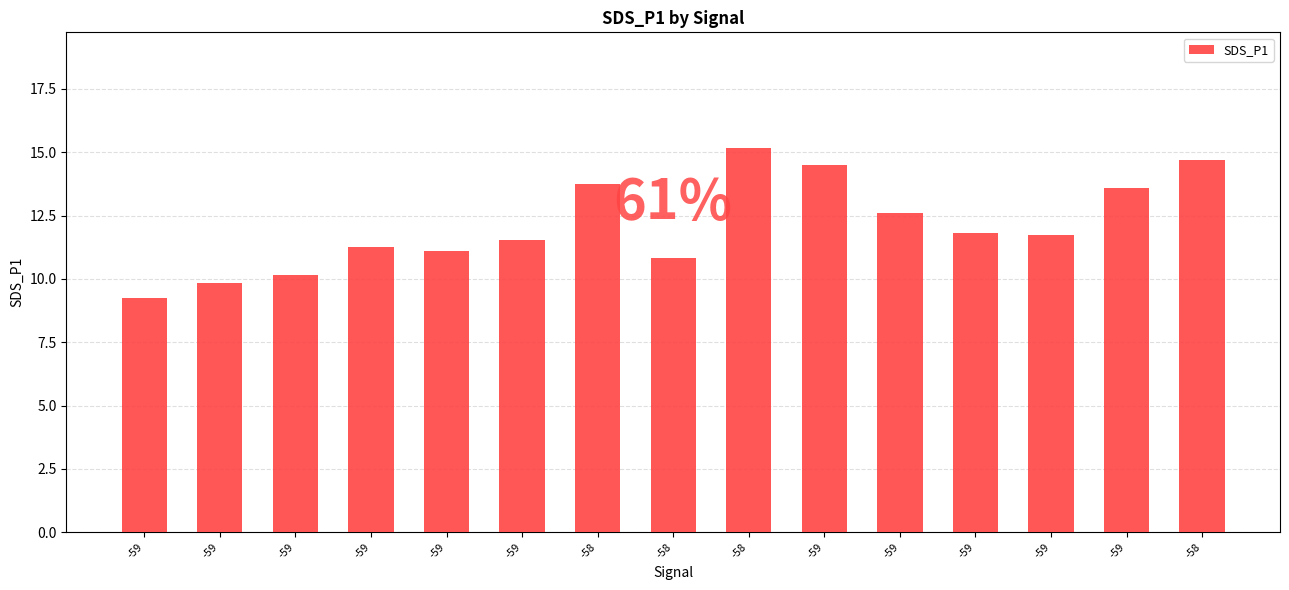

How many values are below 11?

4